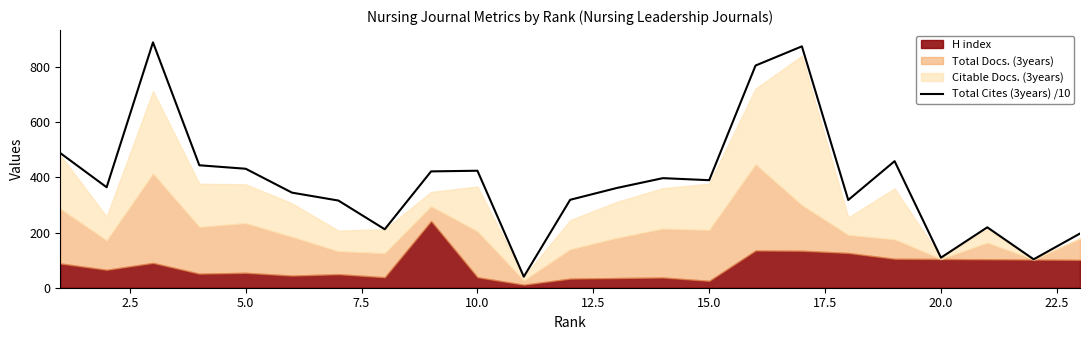

What is the minimum value for Total Cites (3years) /10?

40.0